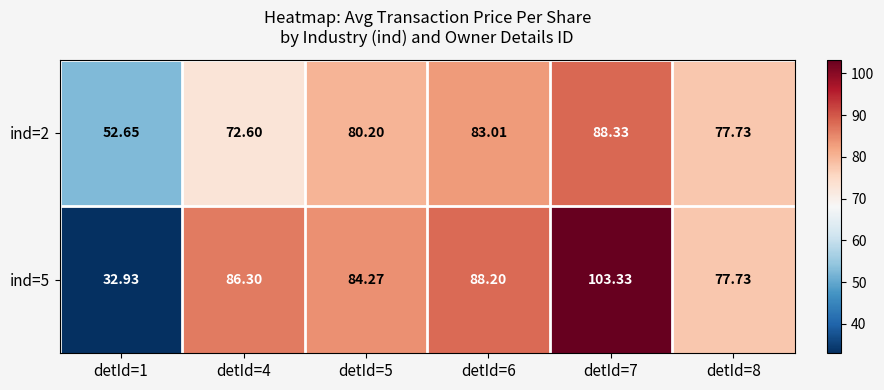

Between detId=1 and detId=6, which series saw the biggest shift?

ind=5